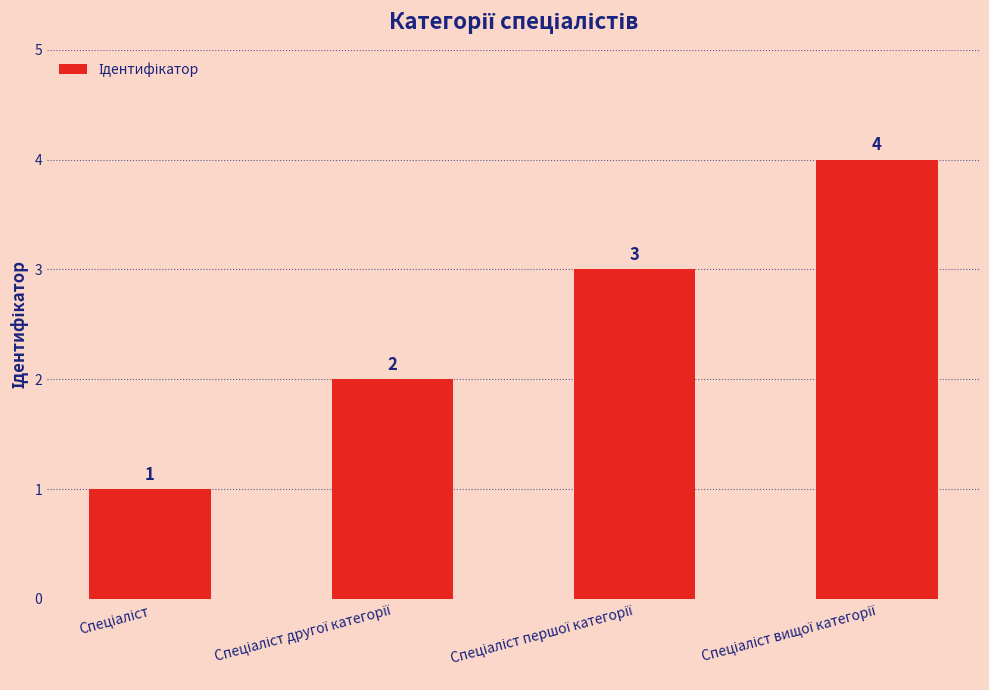

Count the number of categories in the chart.

4